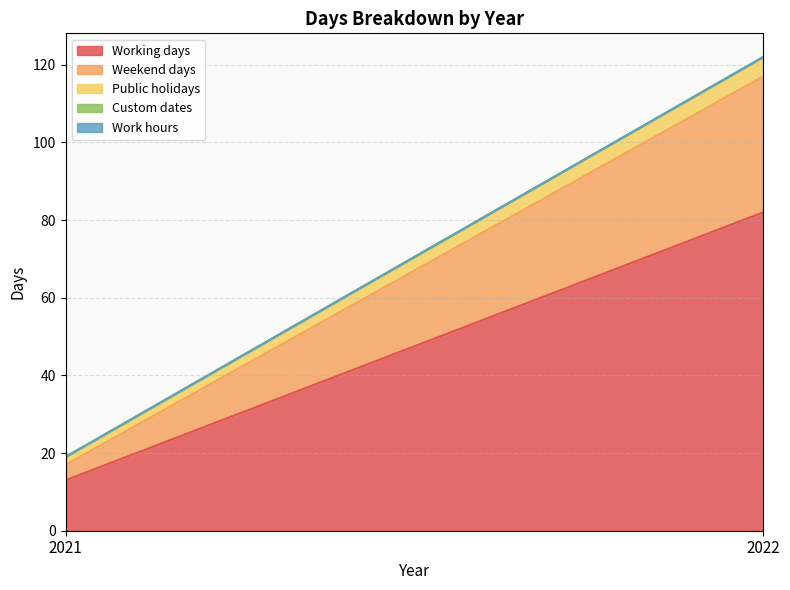

Is it true that Public holidays equals 8 at 2022?

False